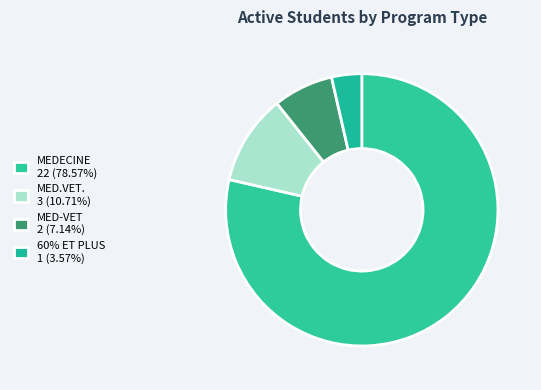

Count the number of slices in the pie.

4